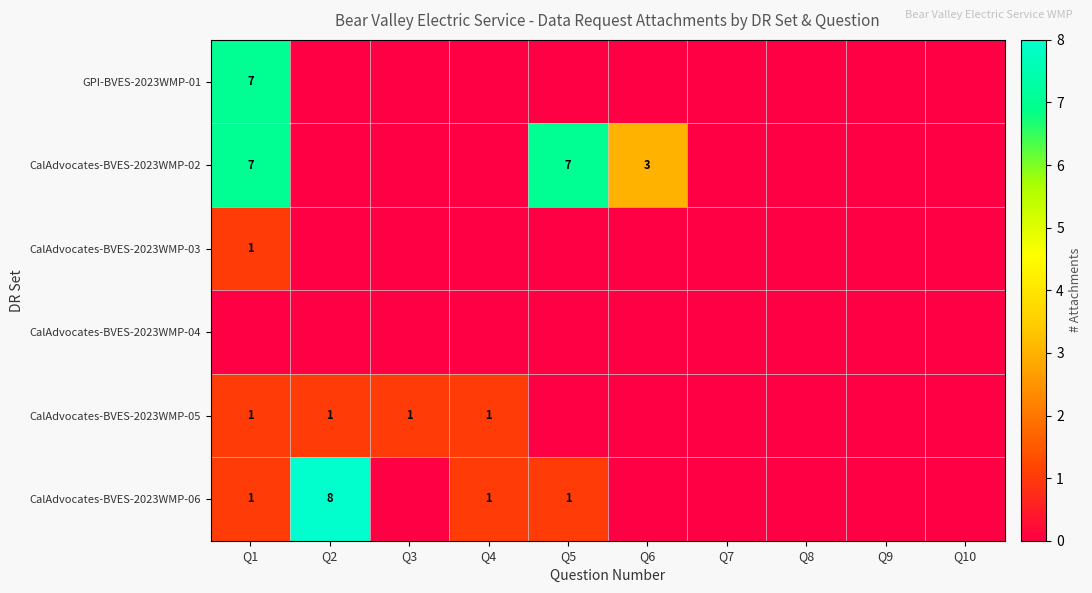

Between Q6 and Q8, which series saw the biggest shift?

CalAdvocates-BVES-2023WMP-02